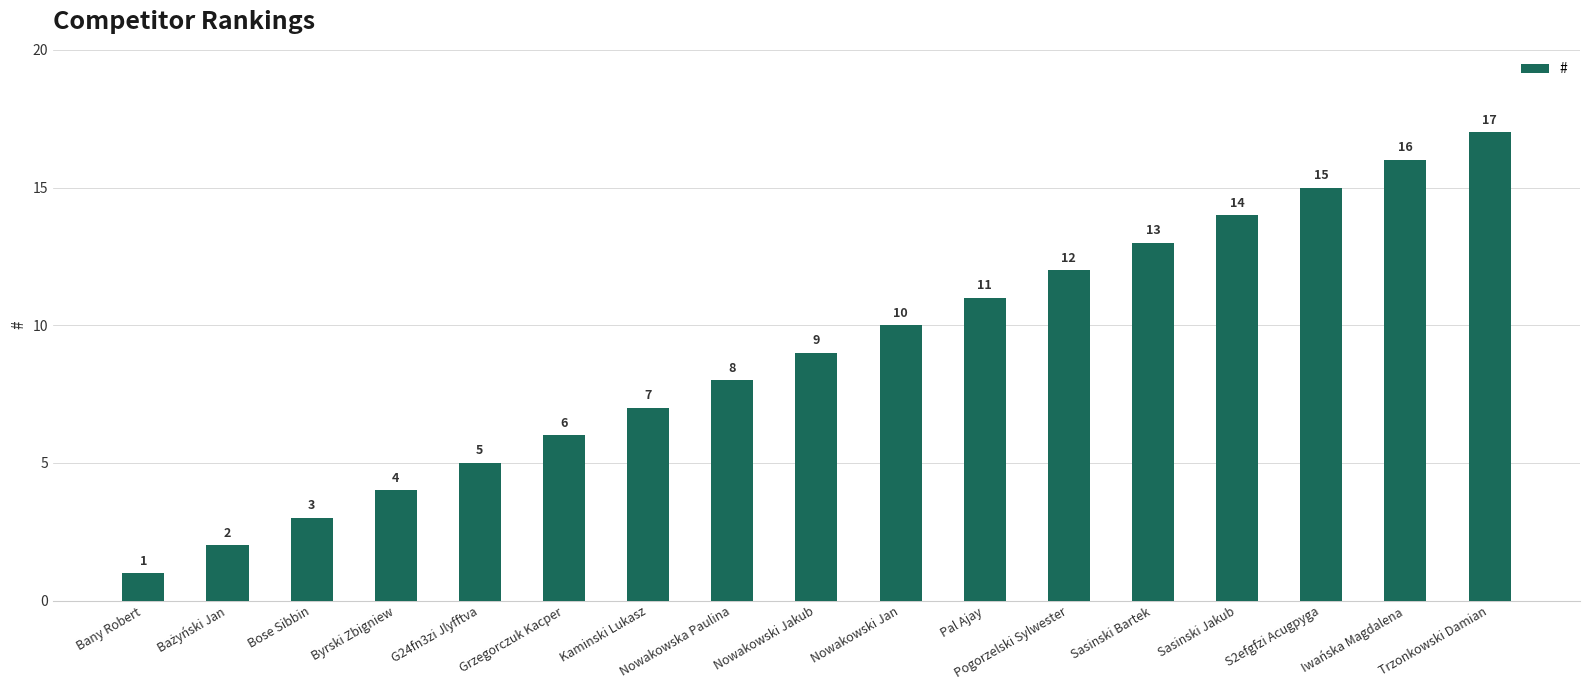

The value at S2efgfzi Acugpyga is 4. True or false?

False